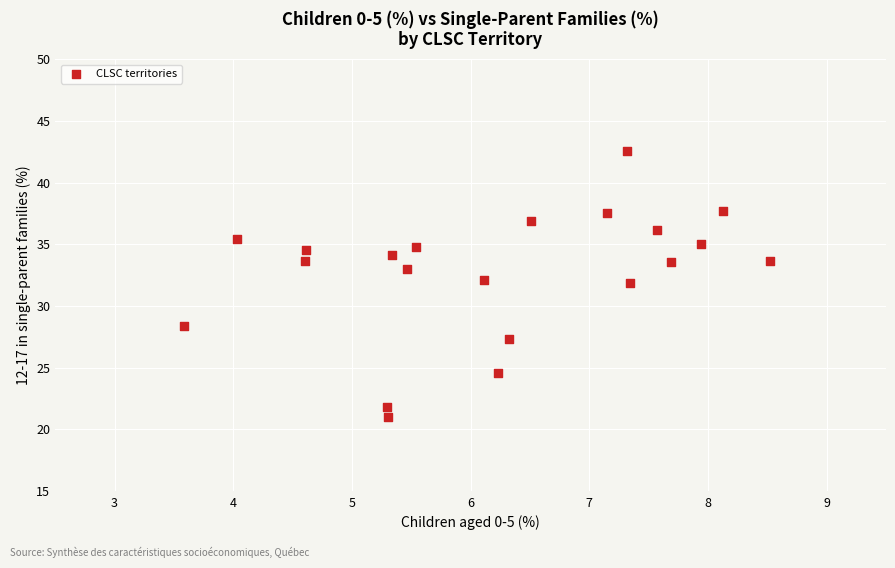

What is the range of Y values (max minus min)?

21.6